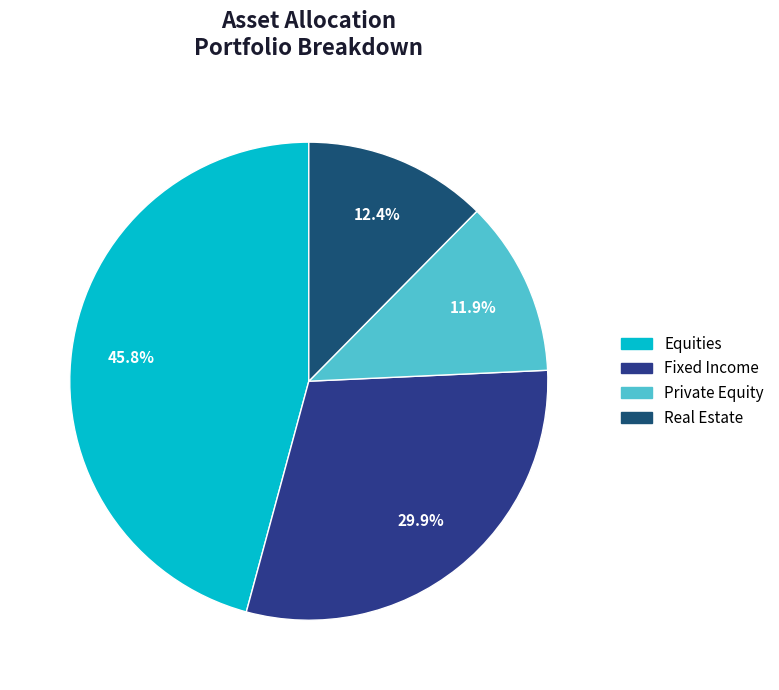

How many segments does this pie chart have?

4